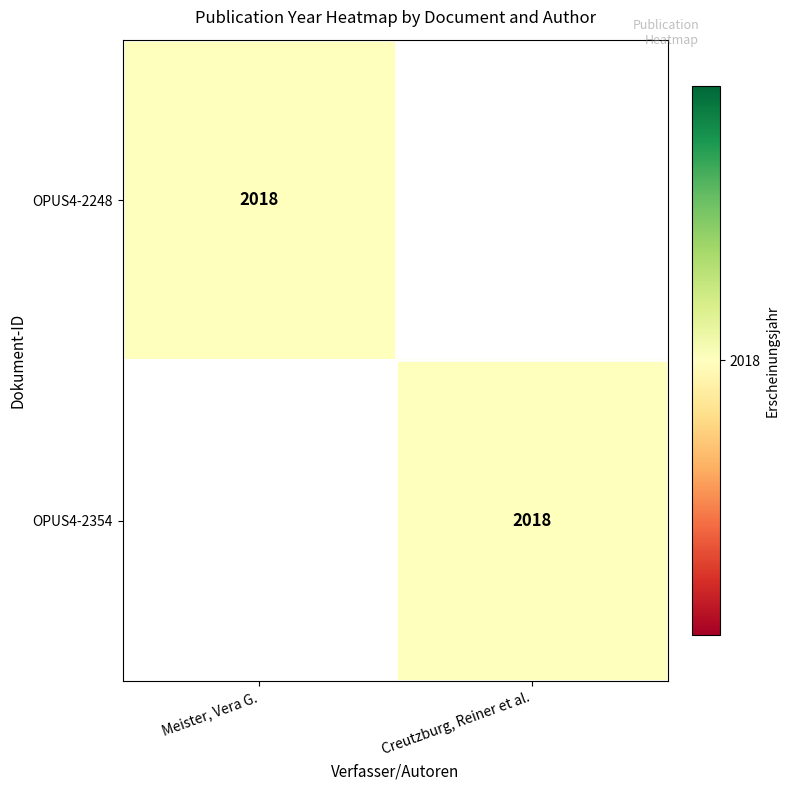

Count the number of categories in the chart.

2